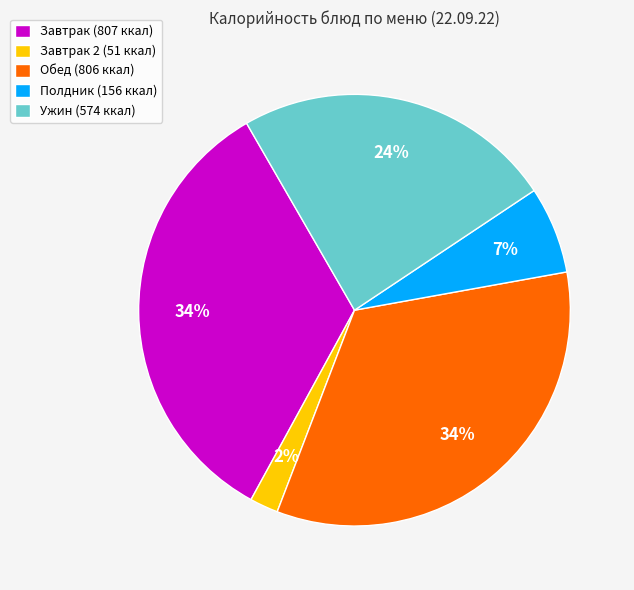

To the nearest percent, what percentage of the pie is Полдник (156 ккал)?

7%